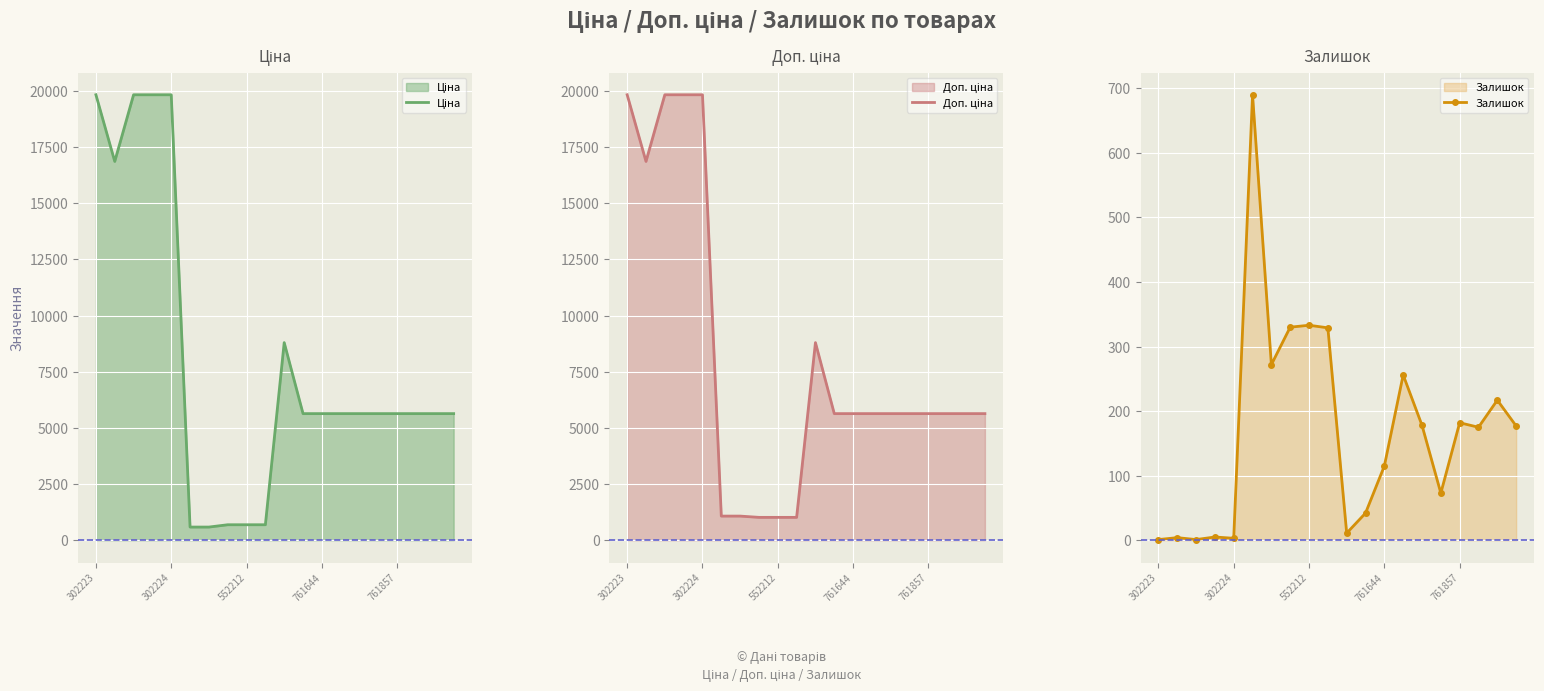

Is it true that Залишок equals 43 at 761857?

False